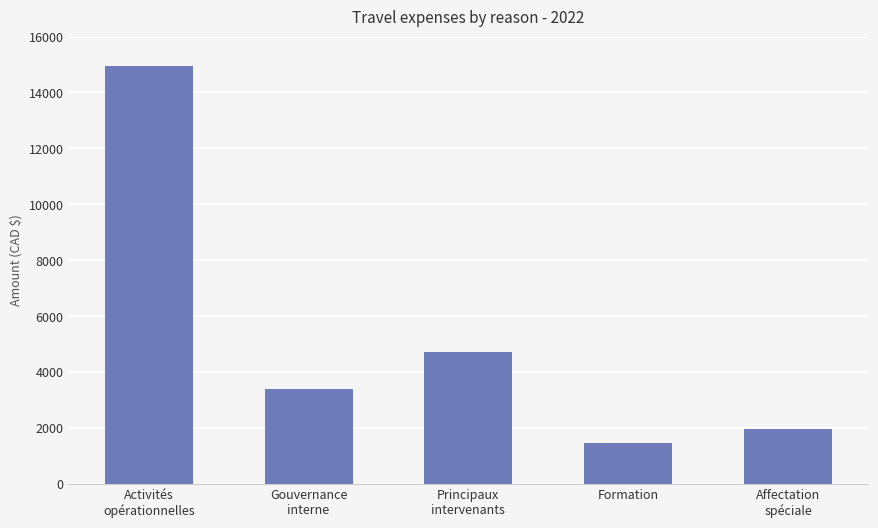

The chart shows a value of 2746.5 at Affectation
spéciale. True or false?

False